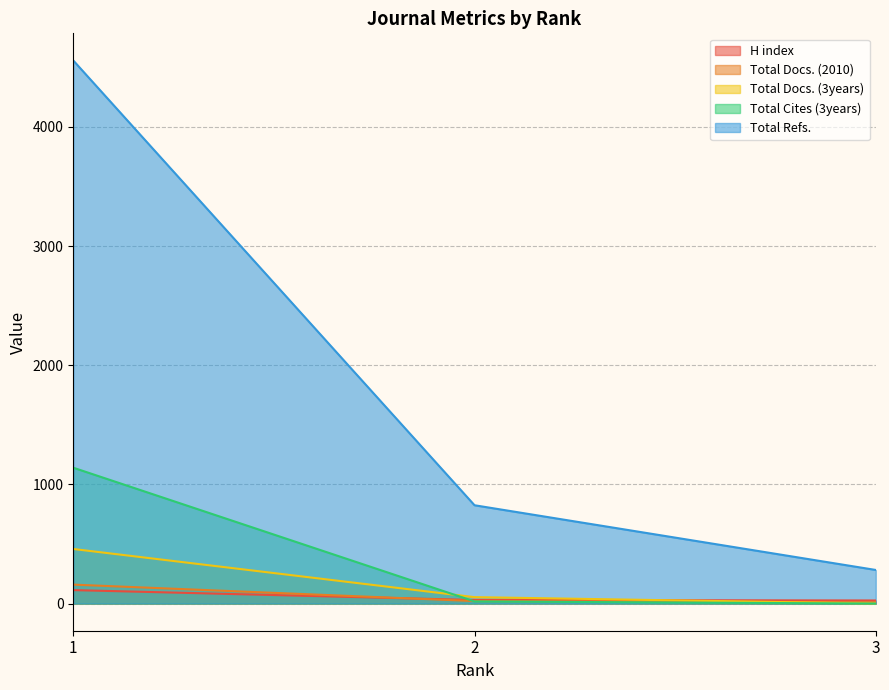

What are all the series names shown in the legend?

H index, Total Docs. (2010), Total Docs. (3years), Total Cites (3years), Total Refs.